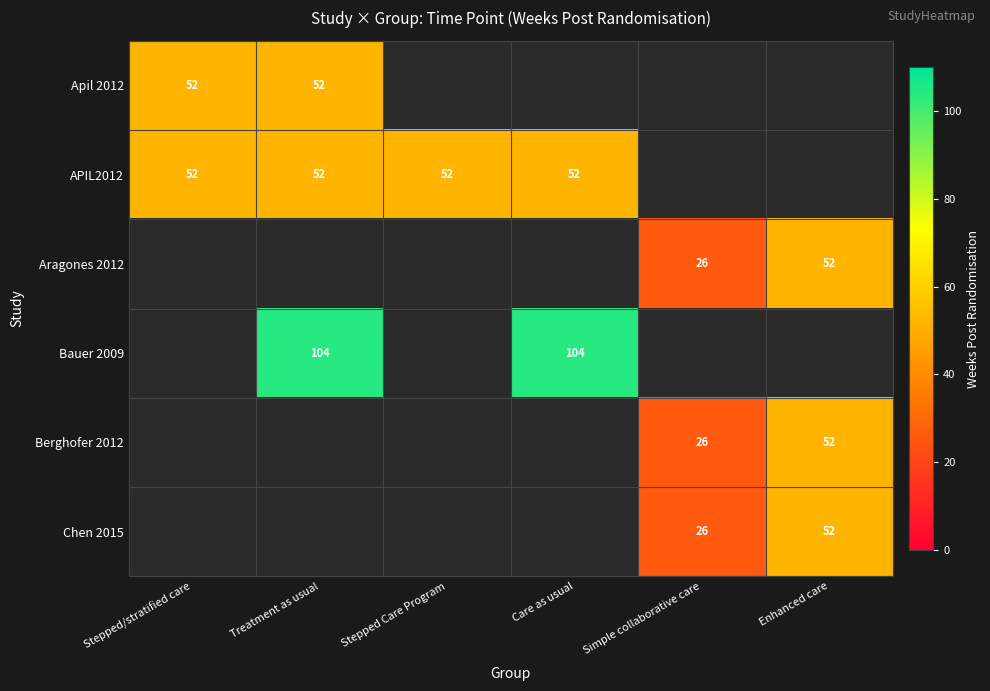

Is it true that Chen 2015 equals 52 at Enhanced care?

True